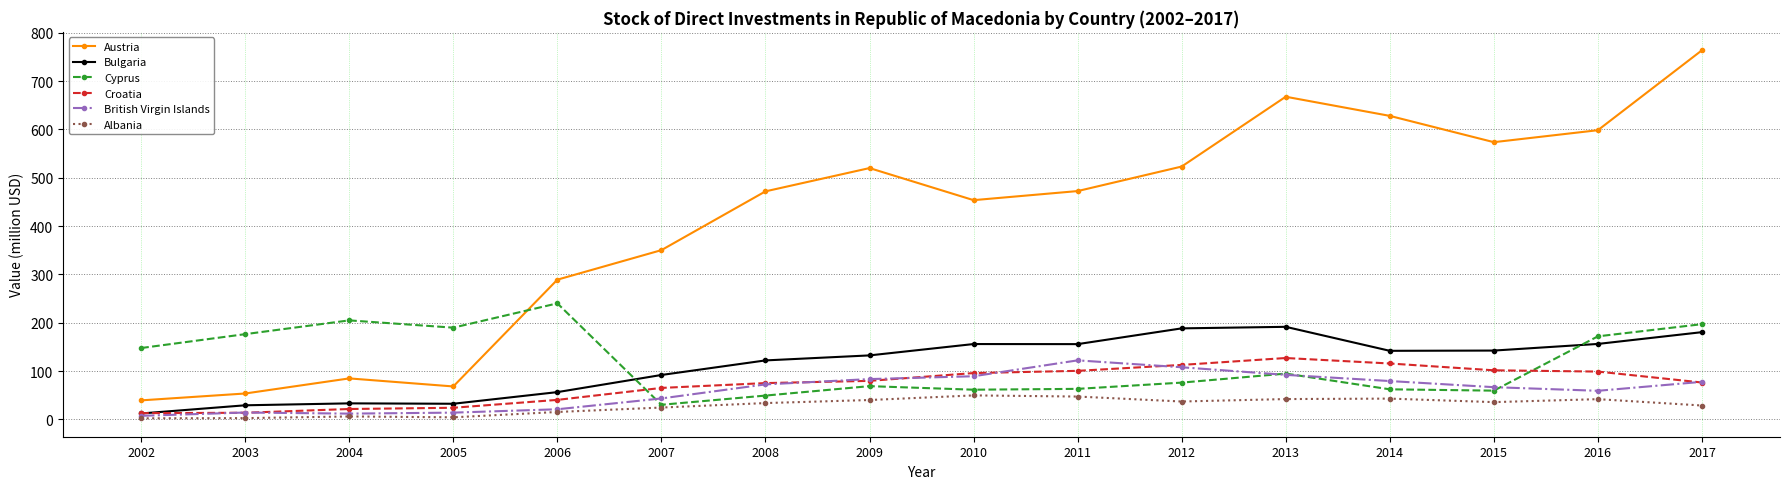

True or false: Bulgaria has a value of 12.2 at 2002.

True